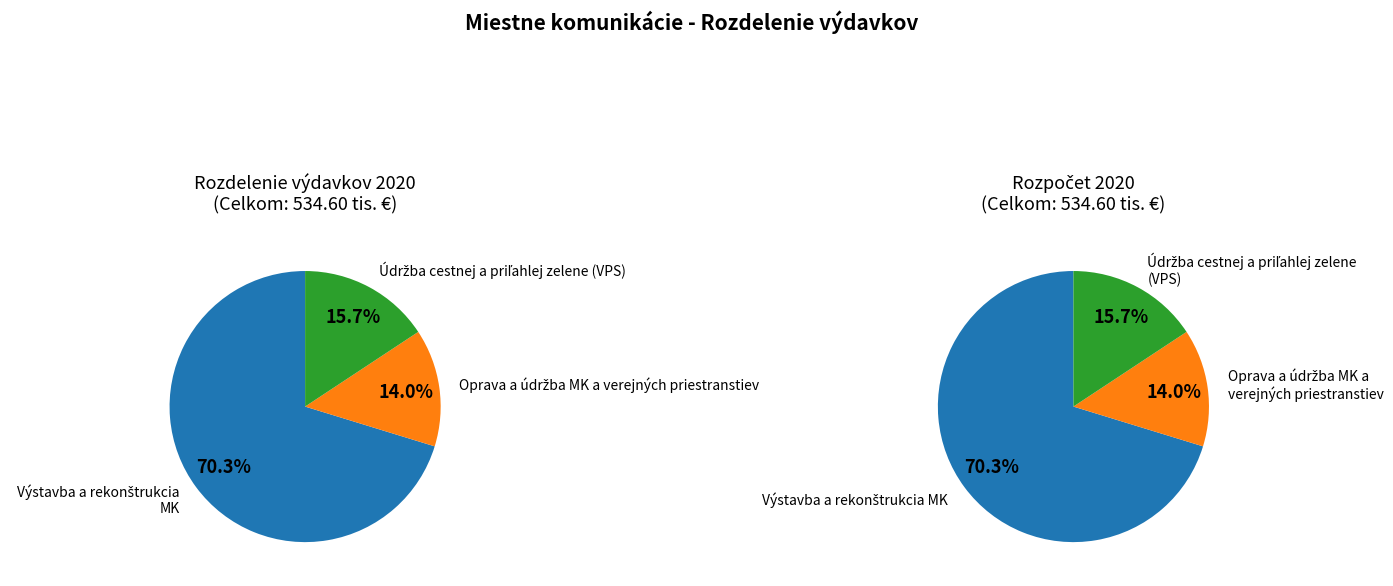

Is the sum of Miestne komunikácie and Údržba cestnej a priľahlej zelene (VPS) greater than half?

Yes